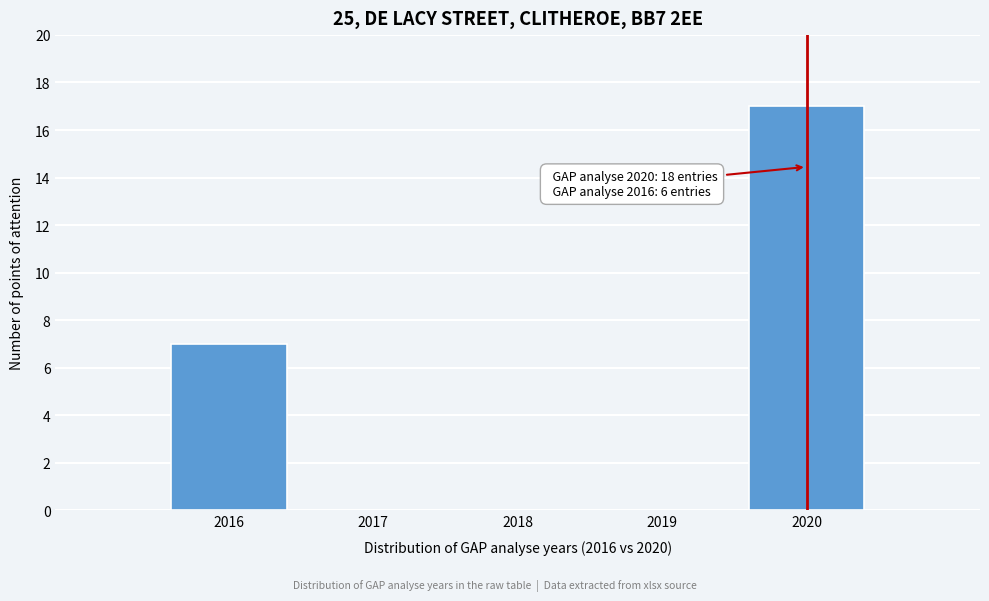

Reading right to left, transcribe all the data shown in this chart.

2020=17	2019=0	2018=0	2017=0	2016=7